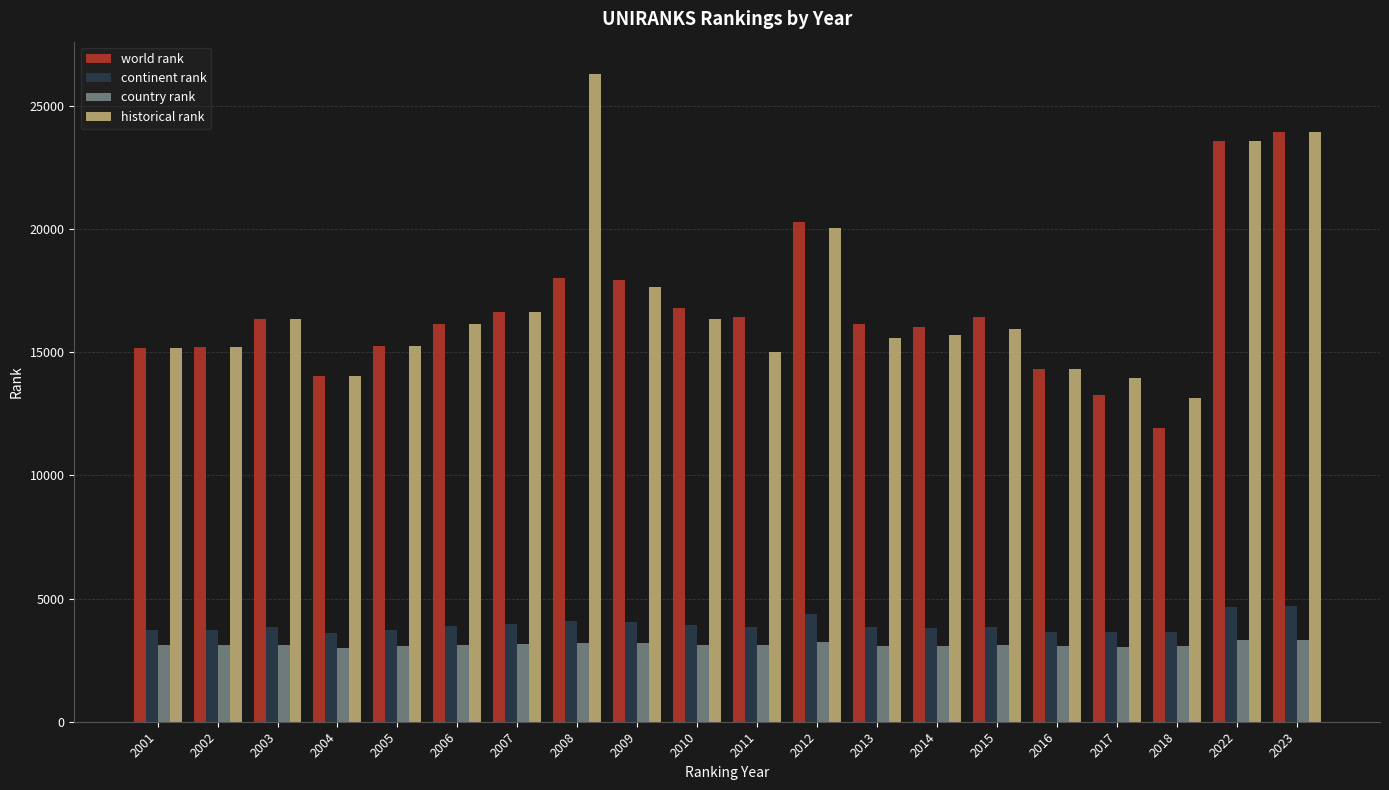

What is the total value across all series at 2009?

42830